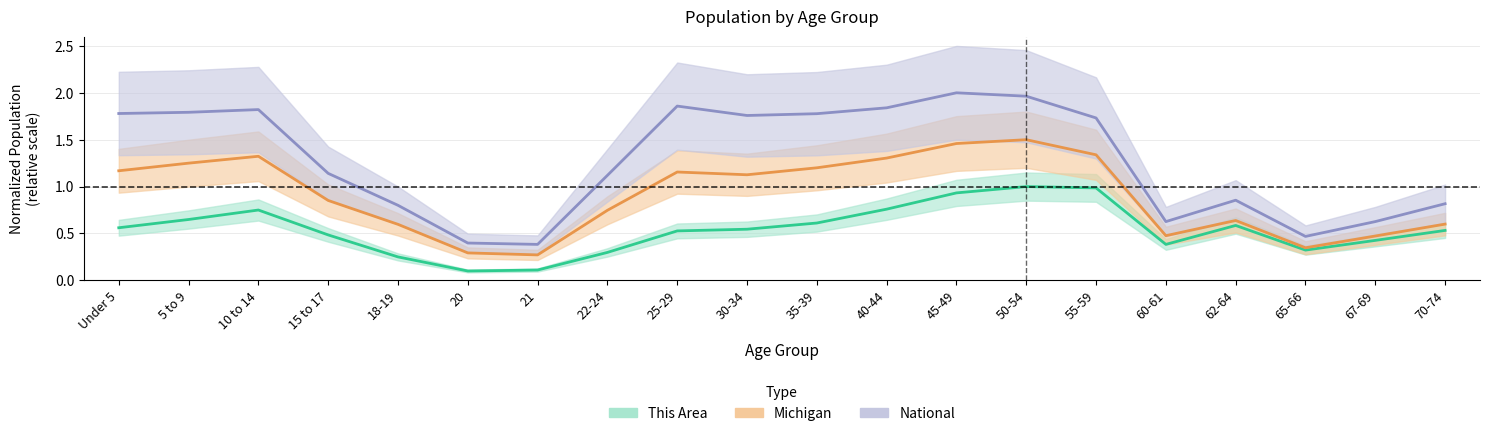

List the labels in order of National value, smallest first.

21, 20, 65-66, 60-61, 67-69, 18-19, 70-74, 62-64, 22-24, 15 to 17, 55-59, 30-34, 35-39, Under 5, 5 to 9, 10 to 14, 40-44, 25-29, 50-54, 45-49